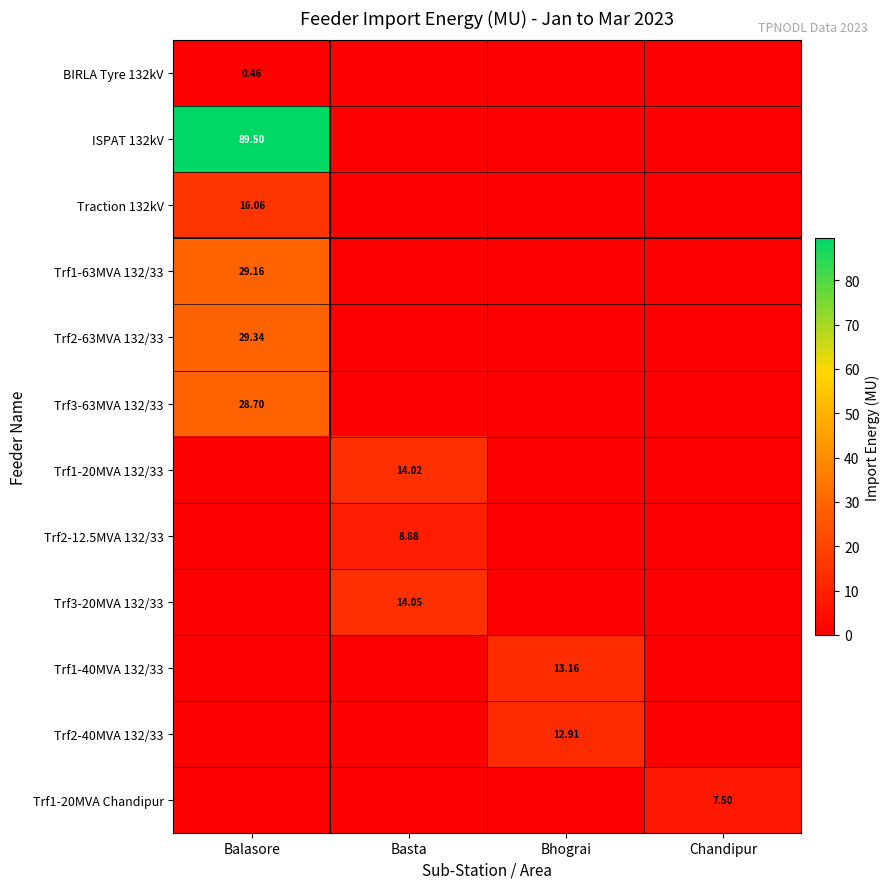

The Traction 132kV series shows 0.0 at Chandipur. True or false?

True